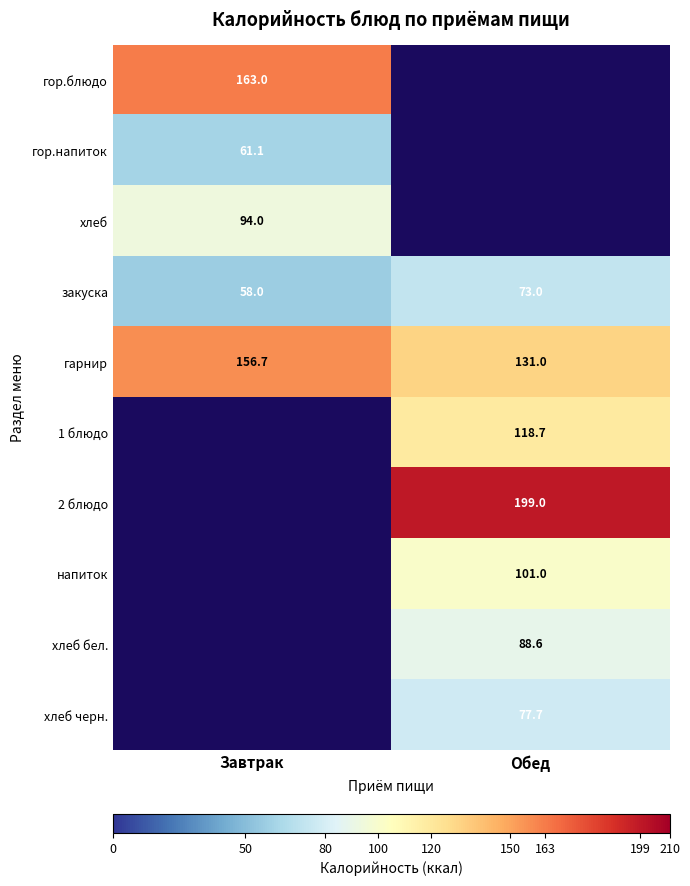

What is the difference between the maximum and minimum values in the закуска series?

15.0